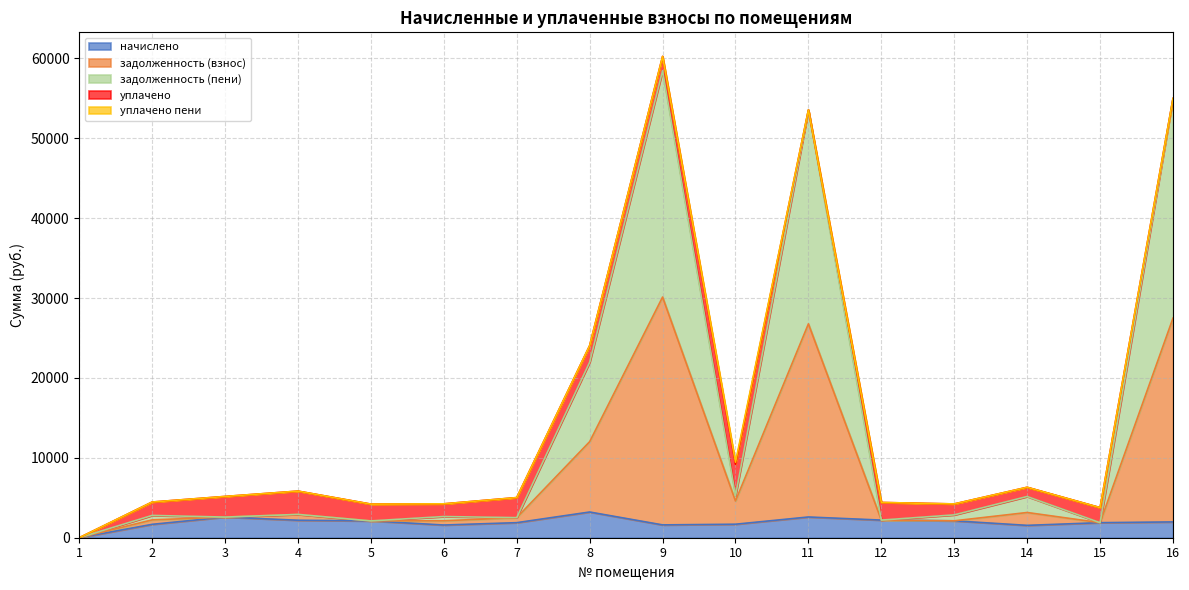

What is the total value across all series at 3?

5169.1